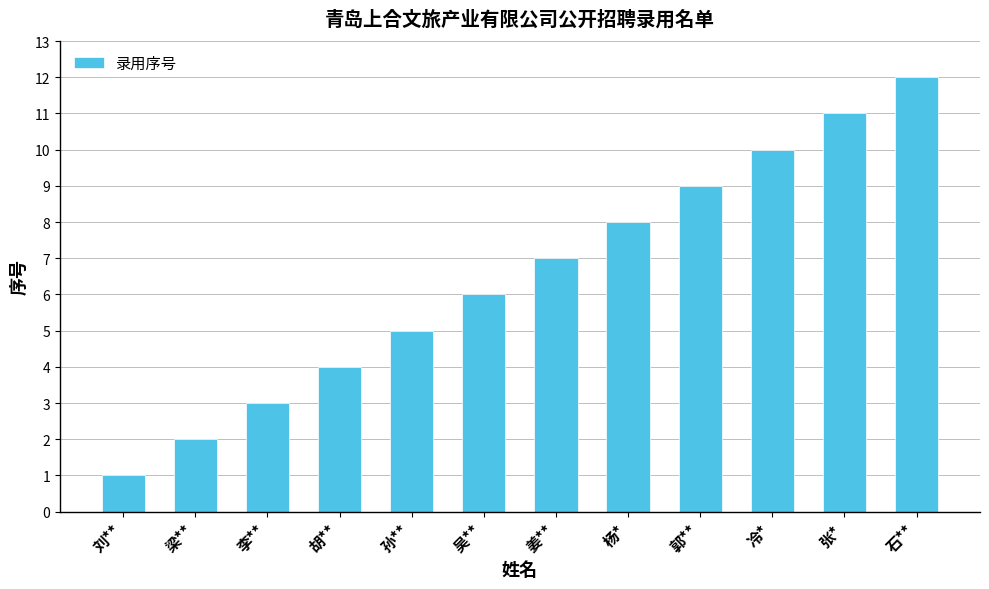

List the labels in order of value, largest first.

石**, 张*, 冷*, 郭**, 杨*, 姜**, 吴**, 孙**, 胡**, 李**, 梁**, 刘**